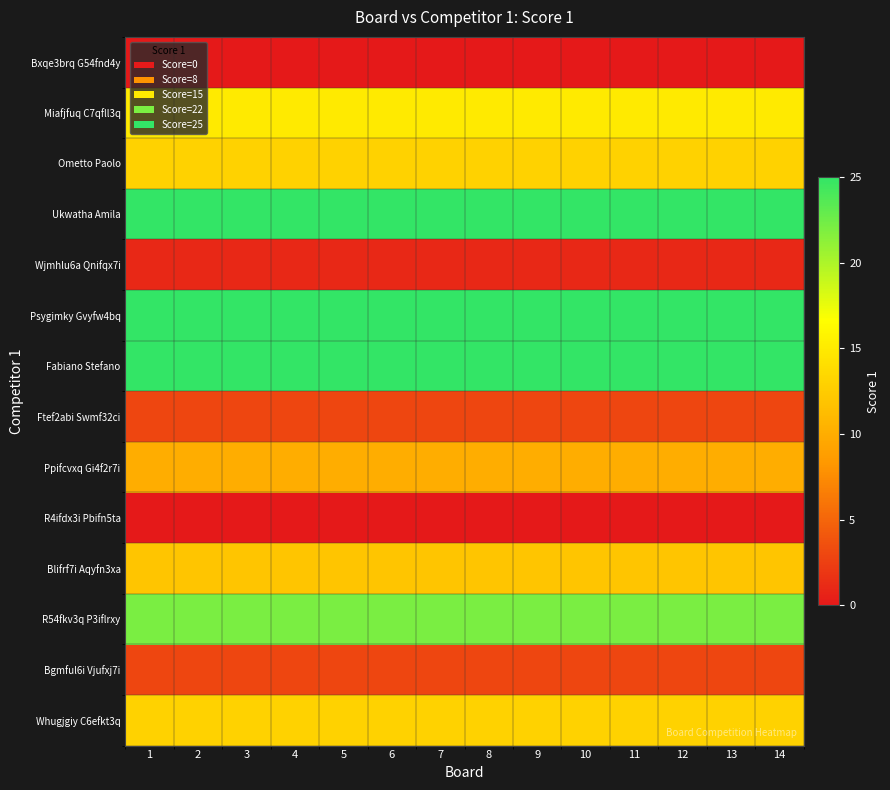

Reading right to left, transcribe all the data shown in this chart.

Bxqe3brq G54fnd4y: 14=0	13=0	12=0	11=0	10=0	9=0	8=0	7=0	6=0	5=0	4=0	3=0	2=0	1=0
Miafjfuq C7qfll3q: 14=15	13=15	12=15	11=15	10=15	9=15	8=15	7=15	6=15	5=15	4=15	3=15	2=15	1=15
Ometto Paolo: 14=13	13=13	12=13	11=13	10=13	9=13	8=13	7=13	6=13	5=13	4=13	3=13	2=13	1=13
Ukwatha Amila: 14=25	13=25	12=25	11=25	10=25	9=25	8=25	7=25	6=25	5=25	4=25	3=25	2=25	1=25
Wjmhlu6a Qnifqx7i: 14=1	13=1	12=1	11=1	10=1	9=1	8=1	7=1	6=1	5=1	4=1	3=1	2=1	1=1
Psygimky Gvyfw4bq: 14=25	13=25	12=25	11=25	10=25	9=25	8=25	7=25	6=25	5=25	4=25	3=25	2=25	1=25
Fabiano Stefano: 14=25	13=25	12=25	11=25	10=25	9=25	8=25	7=25	6=25	5=25	4=25	3=25	2=25	1=25
Ftef2abi Swmf32ci: 14=3	13=3	12=3	11=3	10=3	9=3	8=3	7=3	6=3	5=3	4=3	3=3	2=3	1=3
Ppifcvxq Gi4f2r7i: 14=10	13=10	12=10	11=10	10=10	9=10	8=10	7=10	6=10	5=10	4=10	3=10	2=10	1=10
R4ifdx3i Pbifn5ta: 14=0	13=0	12=0	11=0	10=0	9=0	8=0	7=0	6=0	5=0	4=0	3=0	2=0	1=0
Blifrf7i Aqyfn3xa: 14=12	13=12	12=12	11=12	10=12	9=12	8=12	7=12	6=12	5=12	4=12	3=12	2=12	1=12
R54fkv3q P3iflrxy: 14=22	13=22	12=22	11=22	10=22	9=22	8=22	7=22	6=22	5=22	4=22	3=22	2=22	1=22
Bgmful6i Vjufxj7i: 14=3	13=3	12=3	11=3	10=3	9=3	8=3	7=3	6=3	5=3	4=3	3=3	2=3	1=3
Whugjgiy C6efkt3q: 14=13	13=13	12=13	11=13	10=13	9=13	8=13	7=13	6=13	5=13	4=13	3=13	2=13	1=13